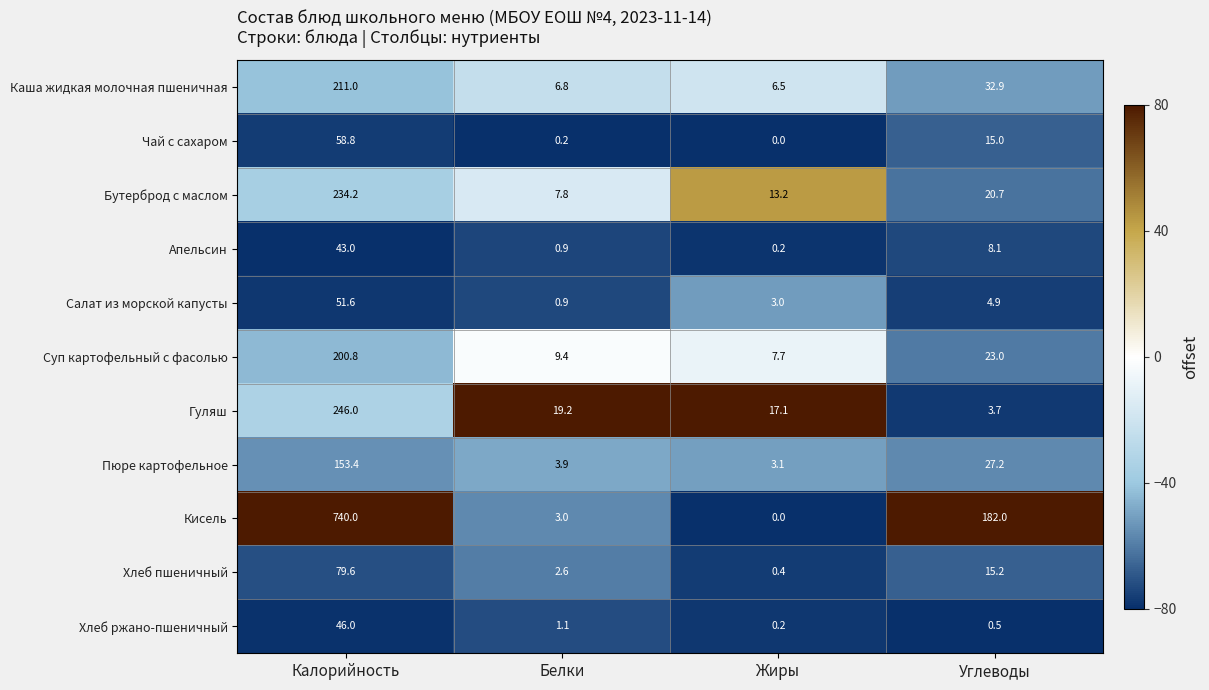

How many categories are shown in the chart?

4